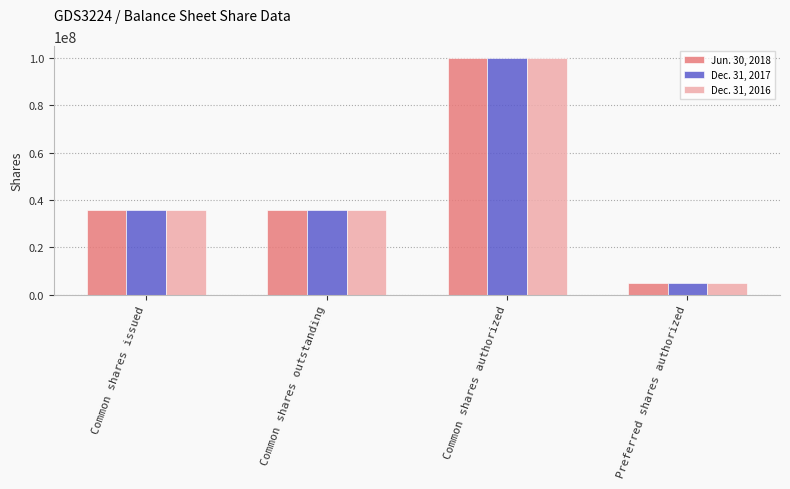

What is the label of the 2nd bar from the left?

Common shares outstanding